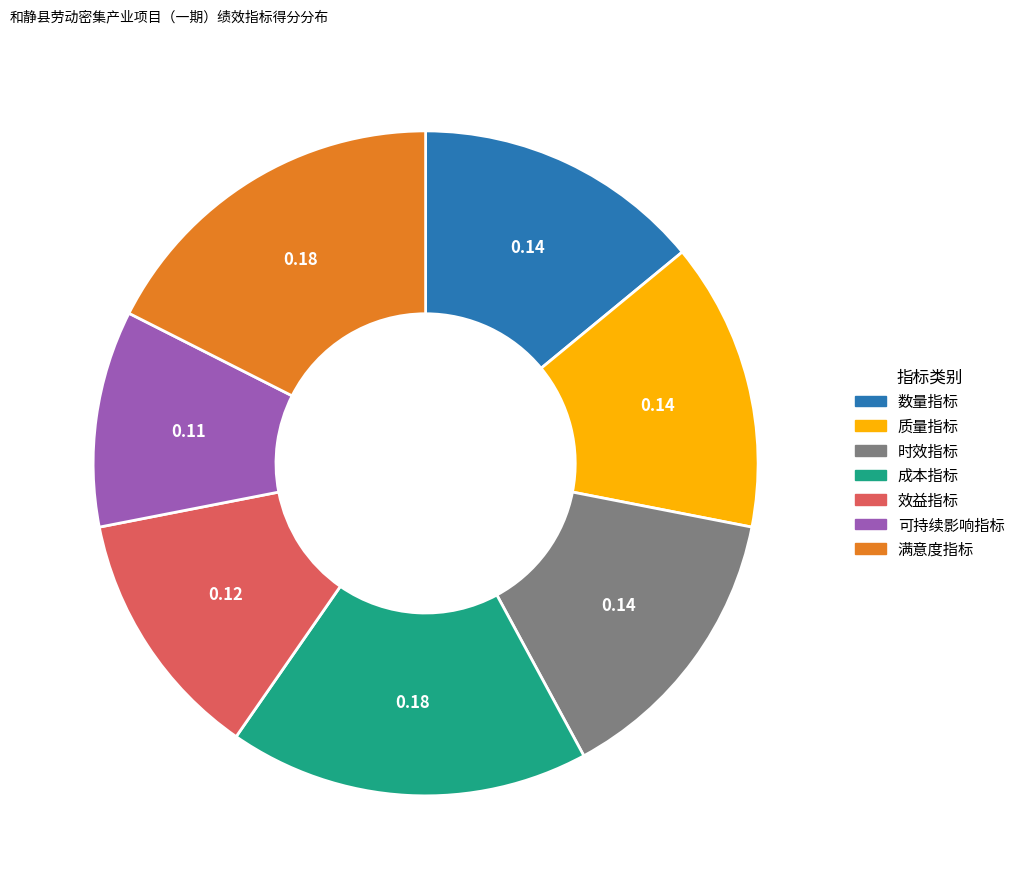

Do 成本指标 and 效益指标 together represent more than half of the pie?

No